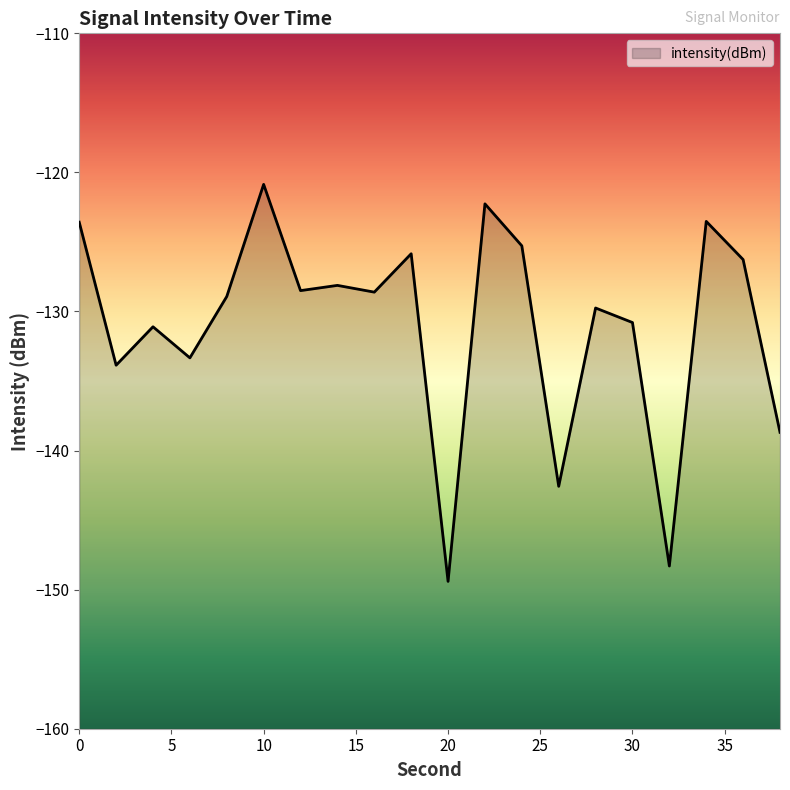

What is the change in value from 6 to 14?

+5.2